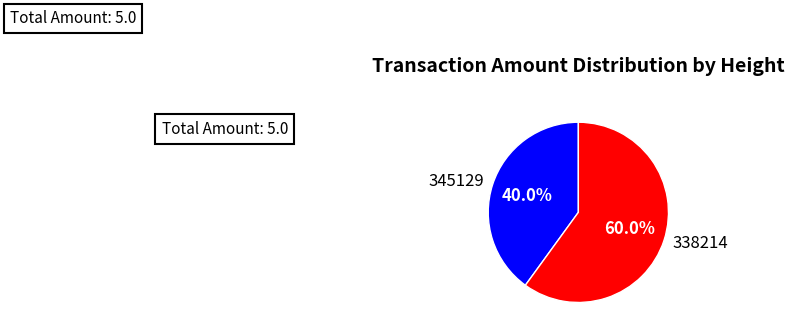

Count the number of slices in the pie.

2